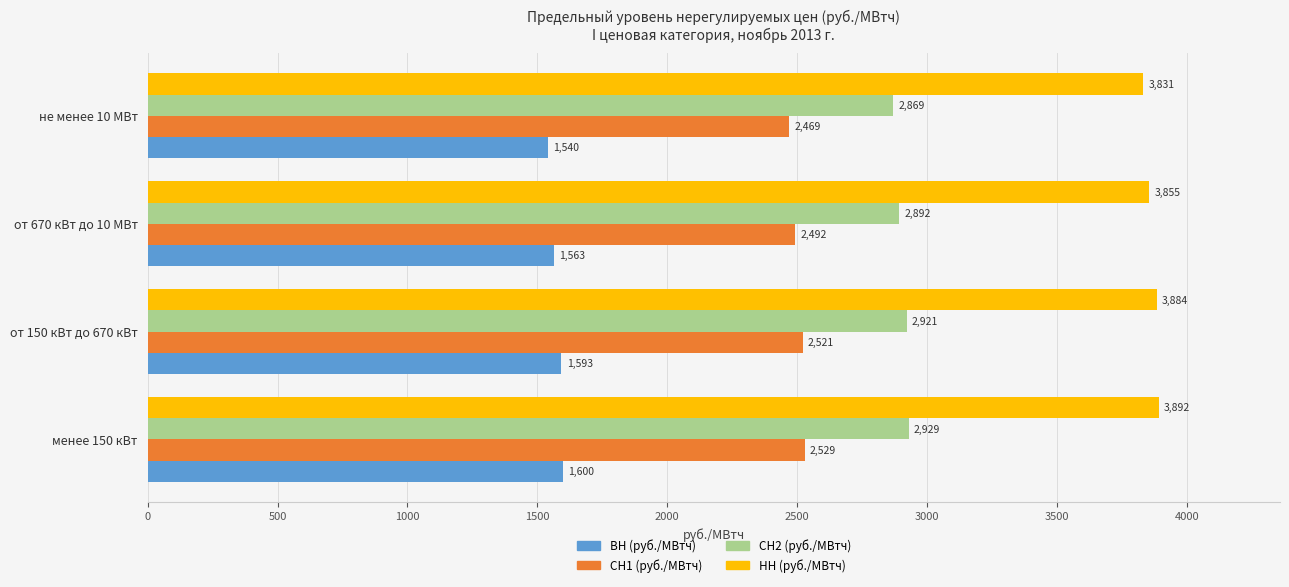

Rank the series at от 150 кВт до 670 кВт from lowest to highest value.

ВН (руб./МВтч), СН1 (руб./МВтч), СН2 (руб./МВтч), НН (руб./МВтч)